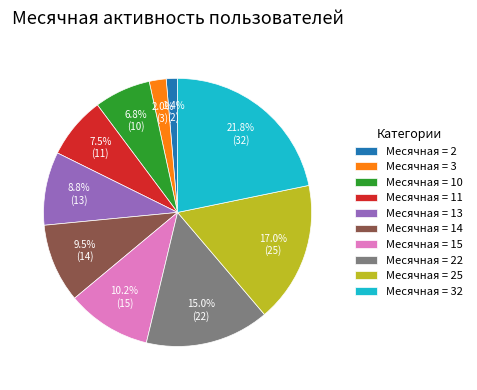

Is there a majority slice in this chart?

No